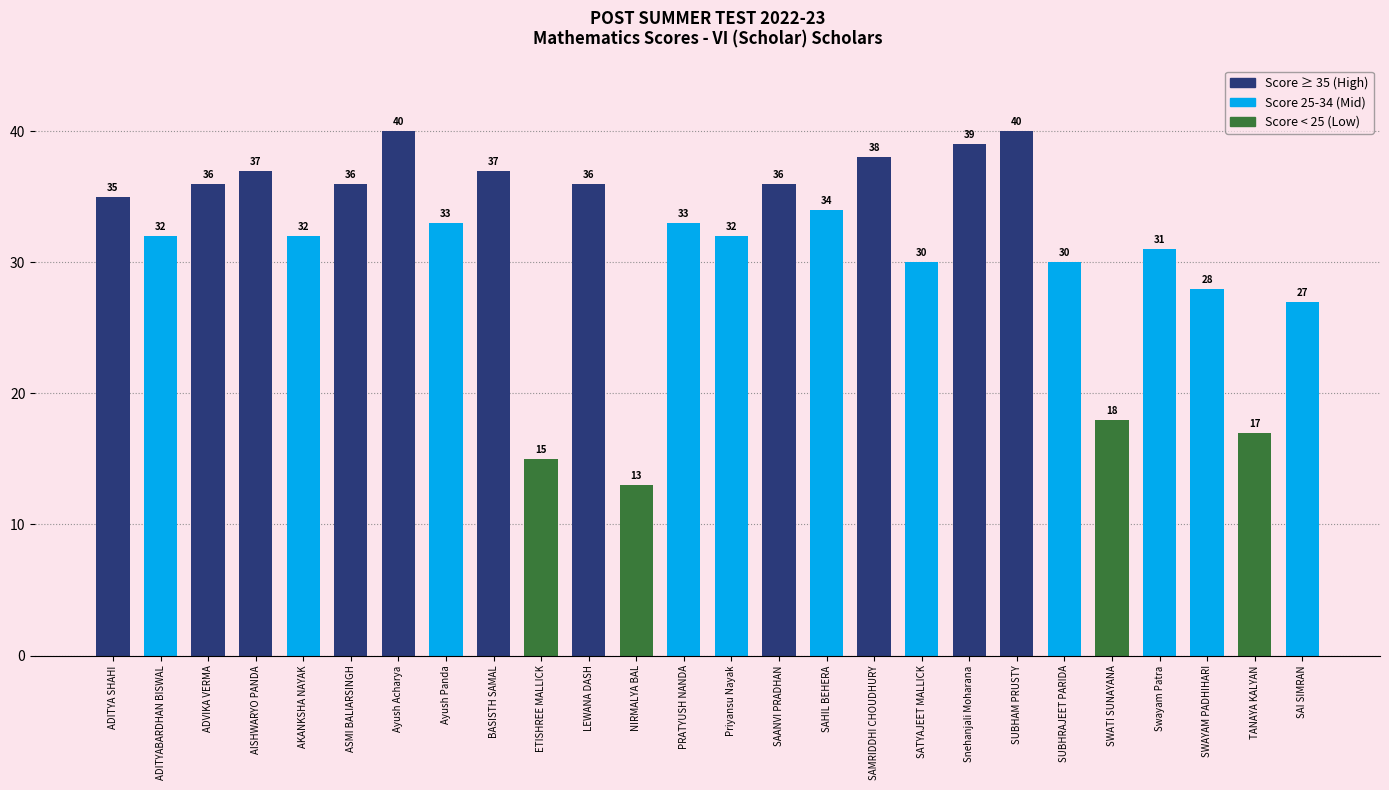

What position from the left is SAI SIMRAN?

26